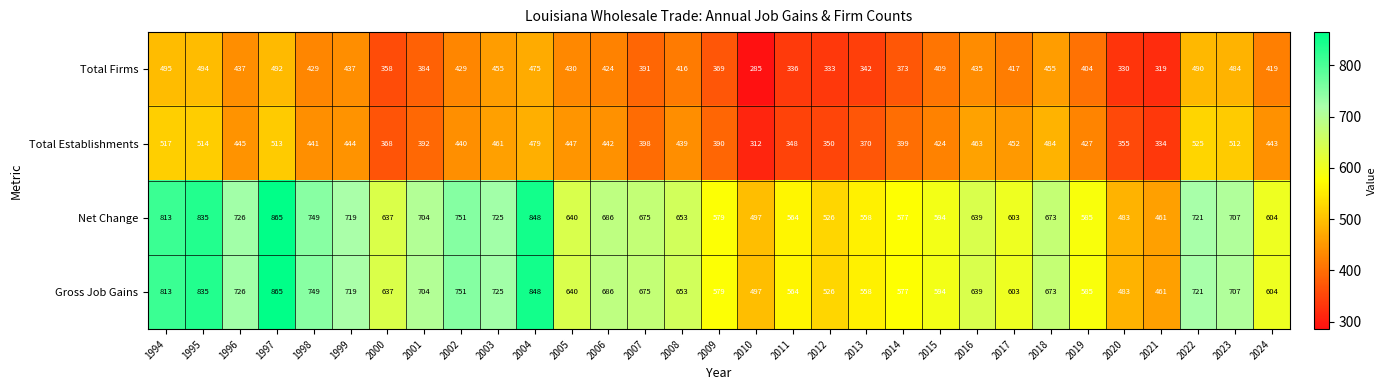

What is the minimum value shown in the chart?

285